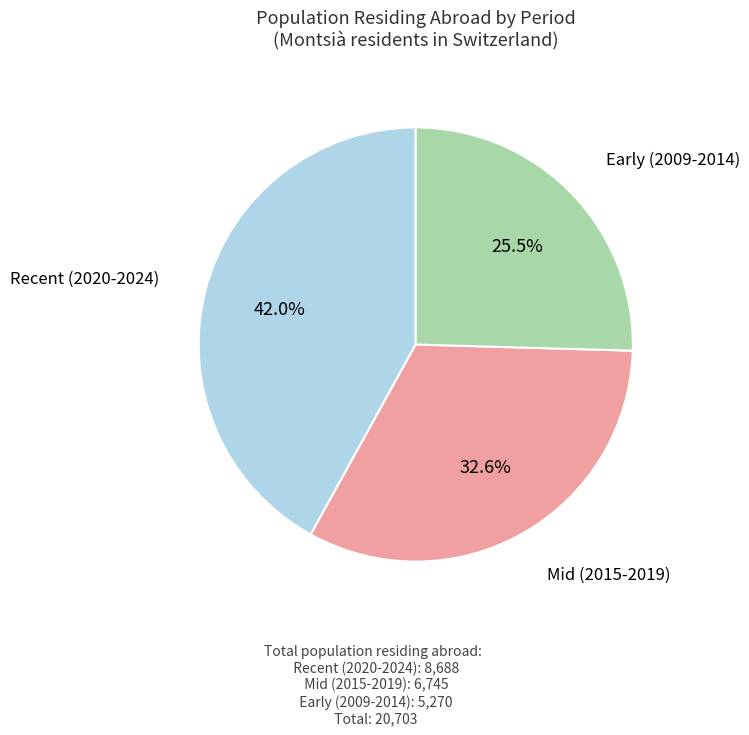

Approximately how many times larger is the value at Mid (2015-2019) compared to Recent (2020-2024)?

0.8